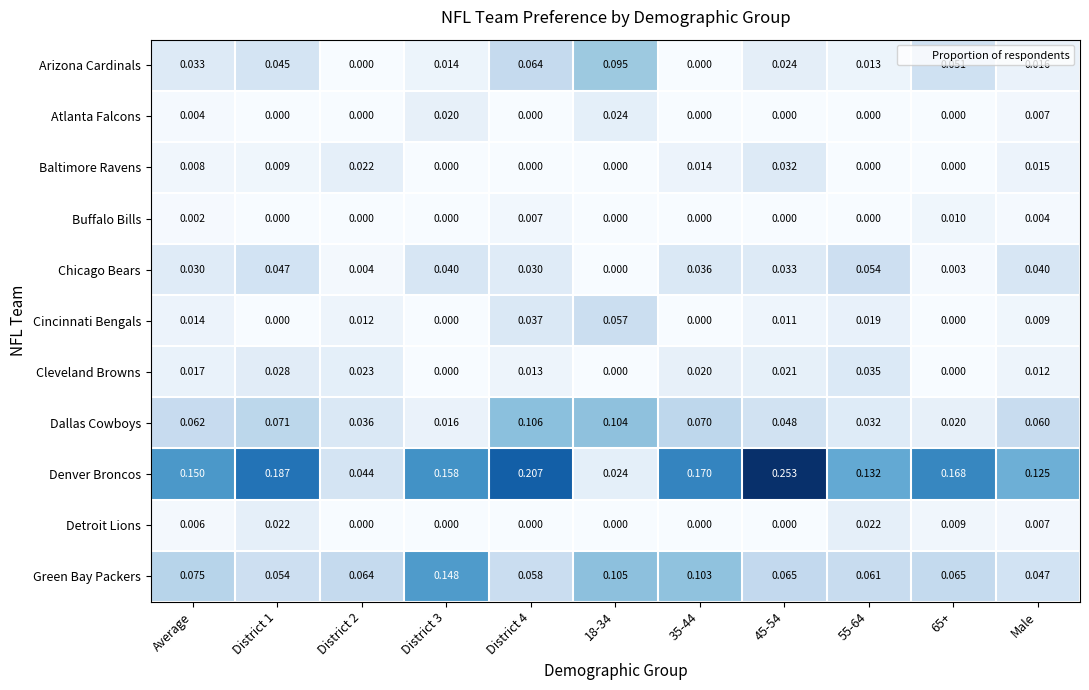

Which series has the largest total across all categories?

Denver Broncos